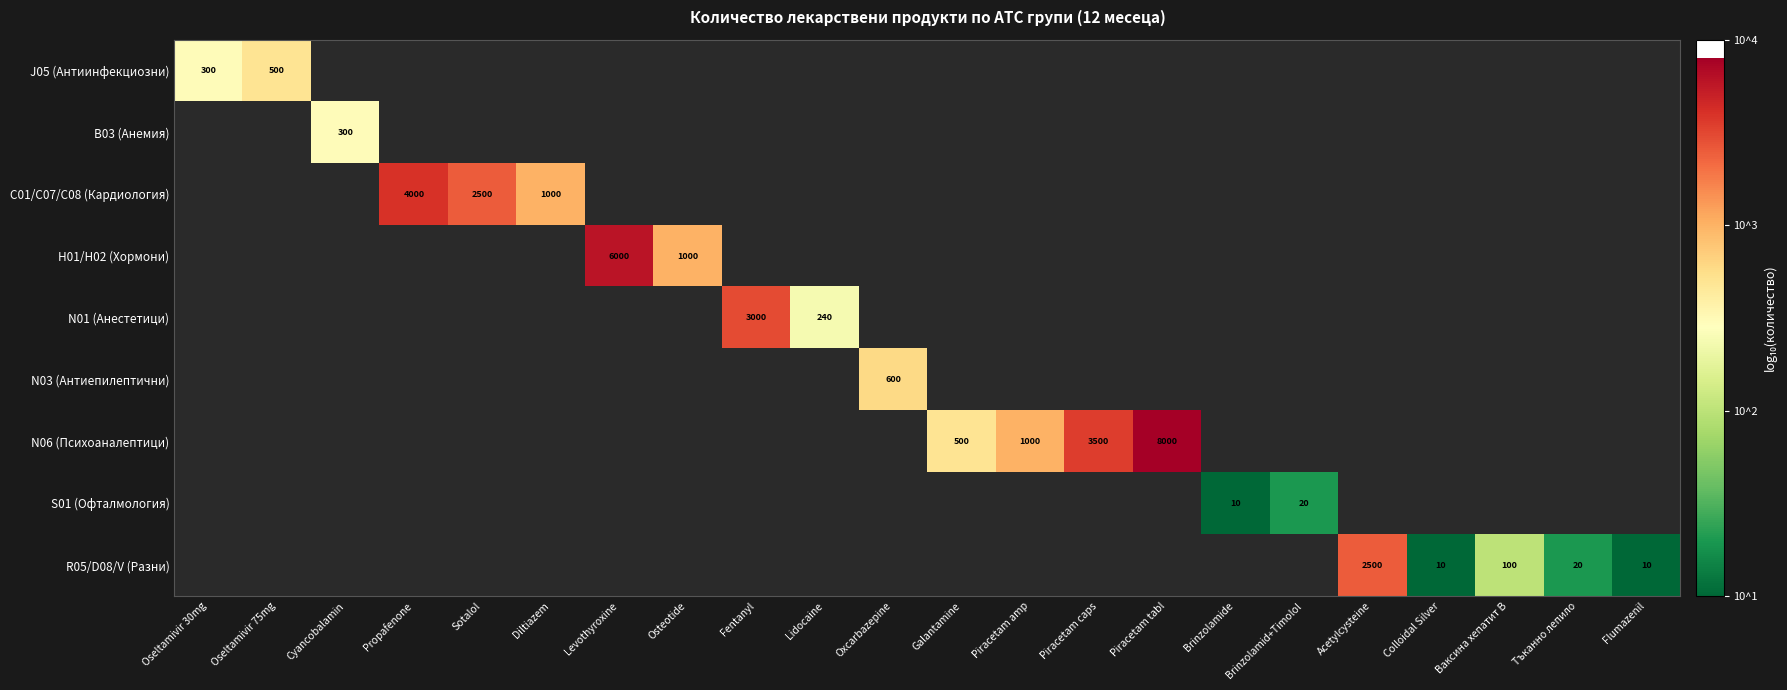

How many values in H01/H02 (Хормони) are above zero?

2